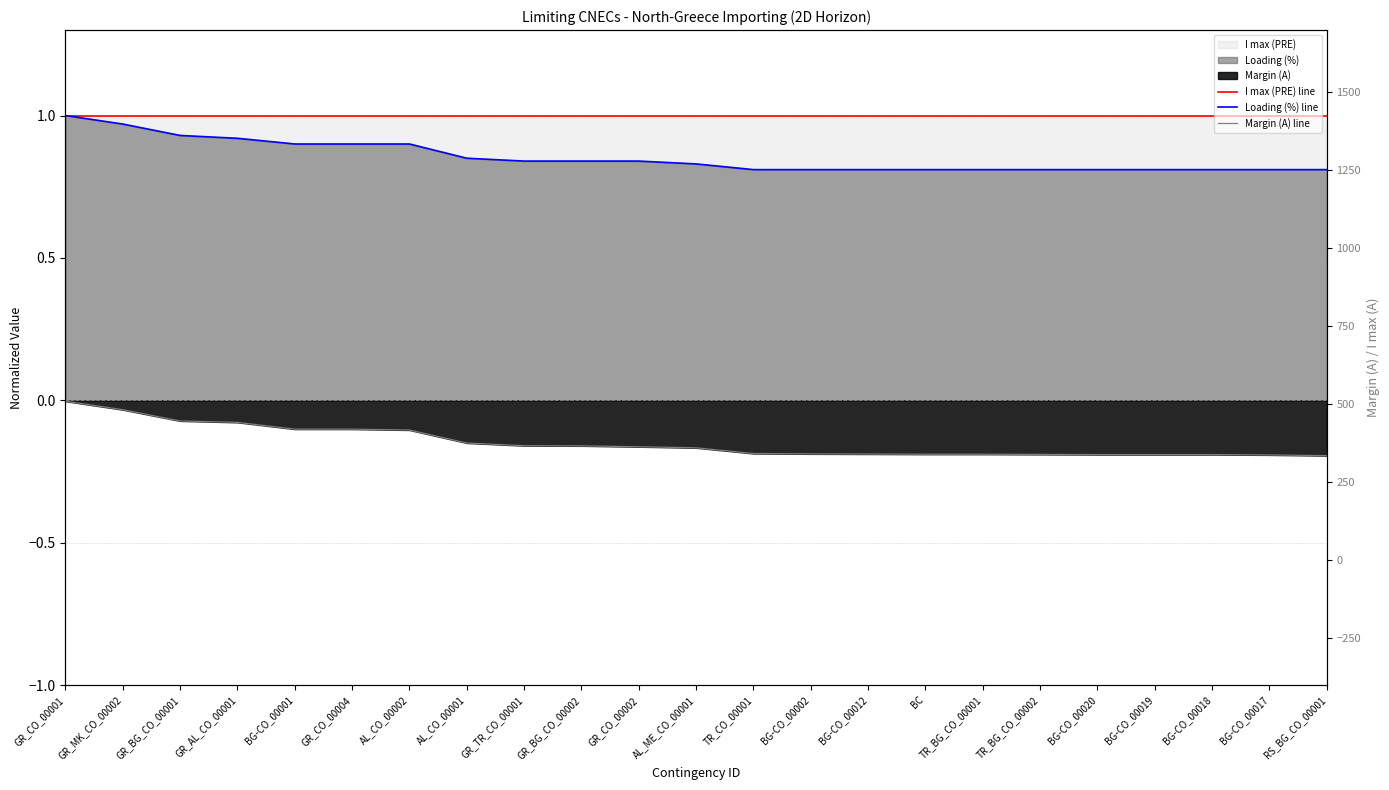

Rank the categories by I max (PRE) line value from lowest to highest.

GR_CO_00001, GR_MK_CO_00002, GR_BG_CO_00001, GR_AL_CO_00001, BG-CO_00001, GR_CO_00004, AL_CO_00002, AL_CO_00001, GR_TR_CO_00001, GR_BG_CO_00002, GR_CO_00002, AL_ME_CO_00001, TR_CO_00001, BG-CO_00002, BG-CO_00012, BC, TR_BG_CO_00001, TR_BG_CO_00002, BG-CO_00020, BG-CO_00019, BG-CO_00018, BG-CO_00017, RS_BG_CO_00001